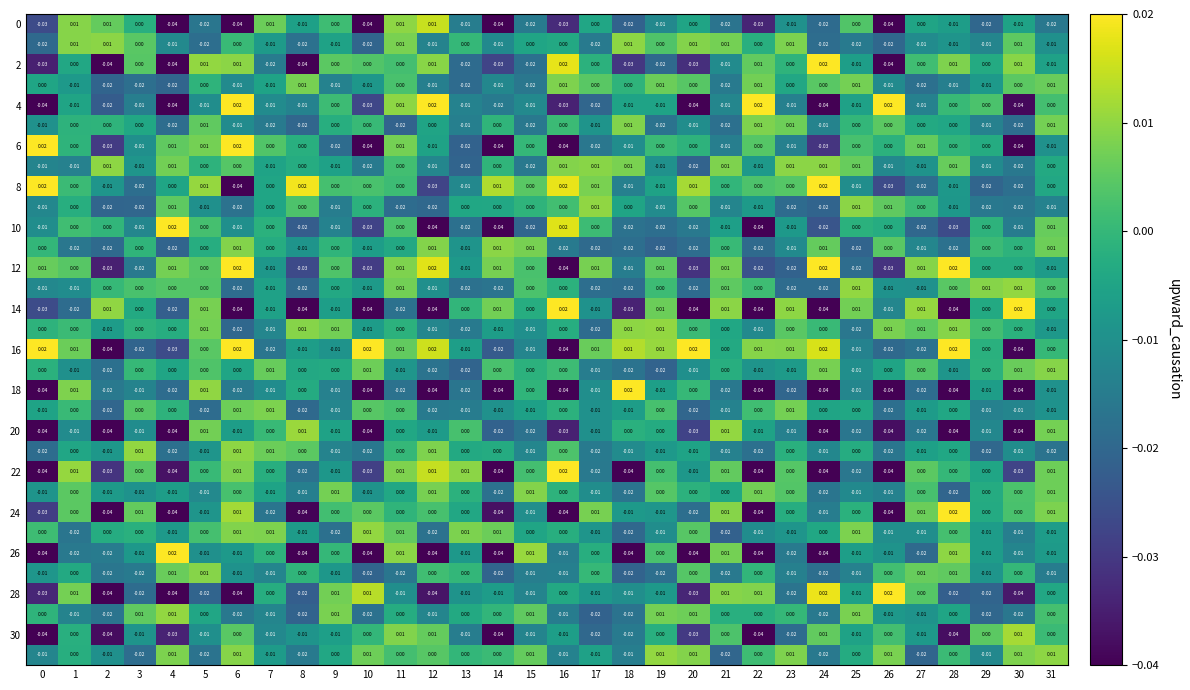

At which category is the sum across all series the highest?

11